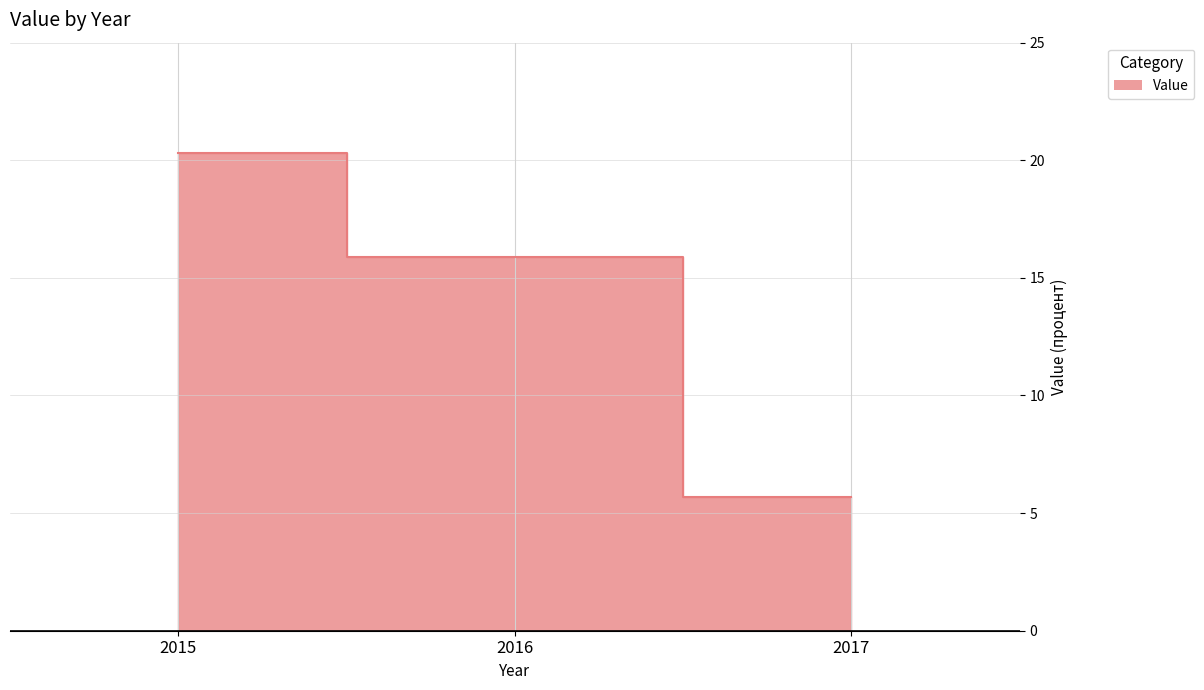

Rank the categories by value from lowest to highest.

2017, 2016, 2015